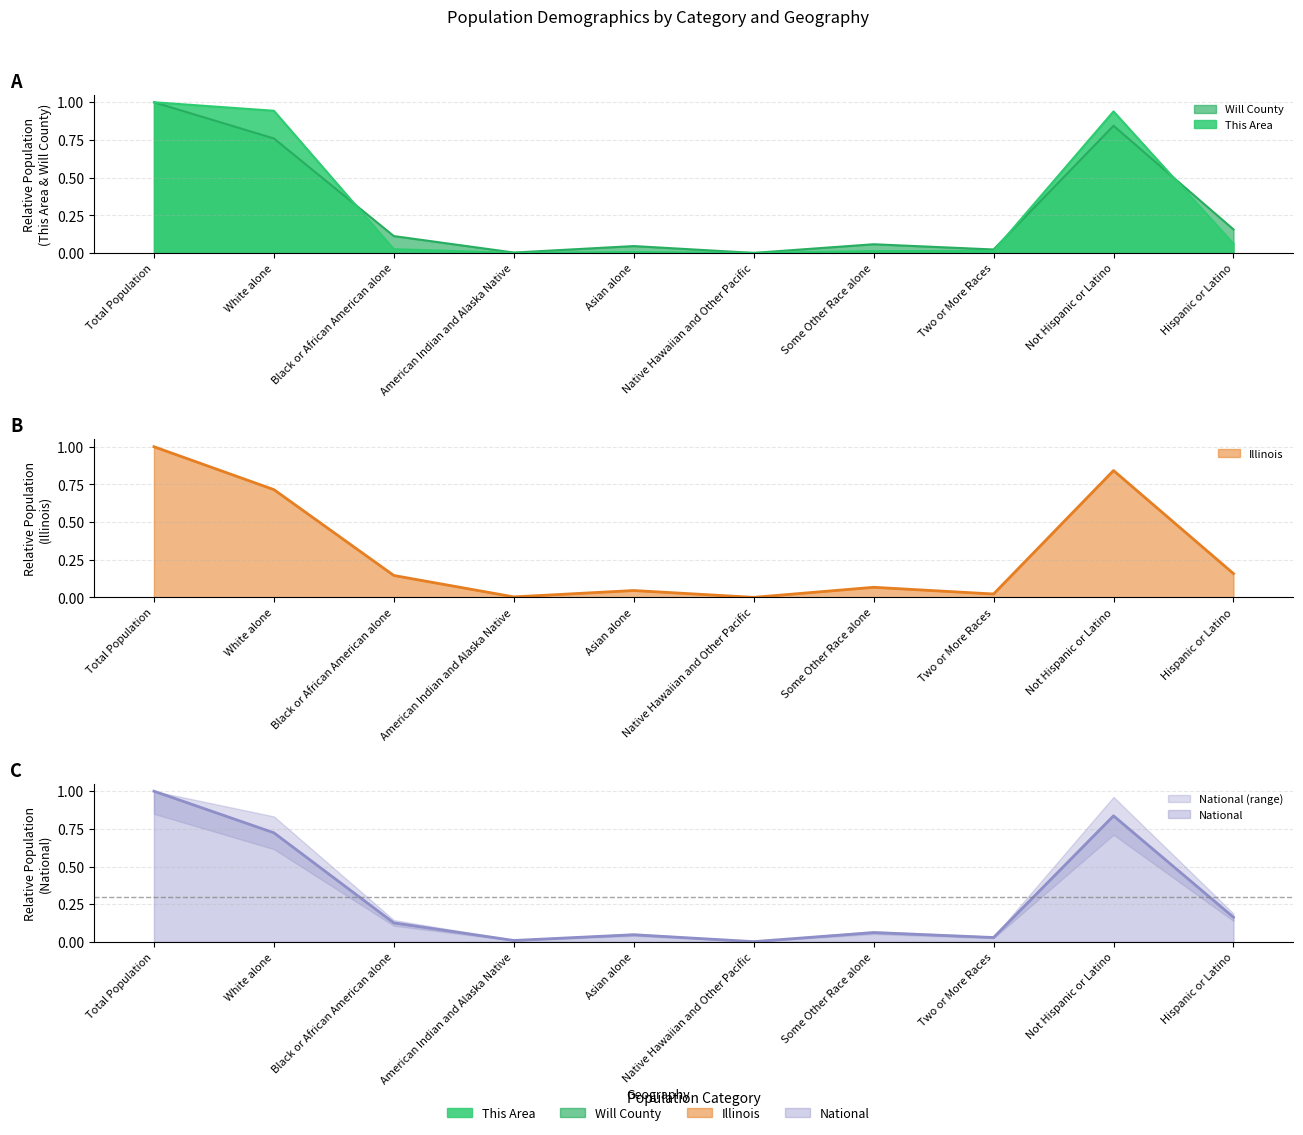

How many interior local valleys does the This Area series have?

2